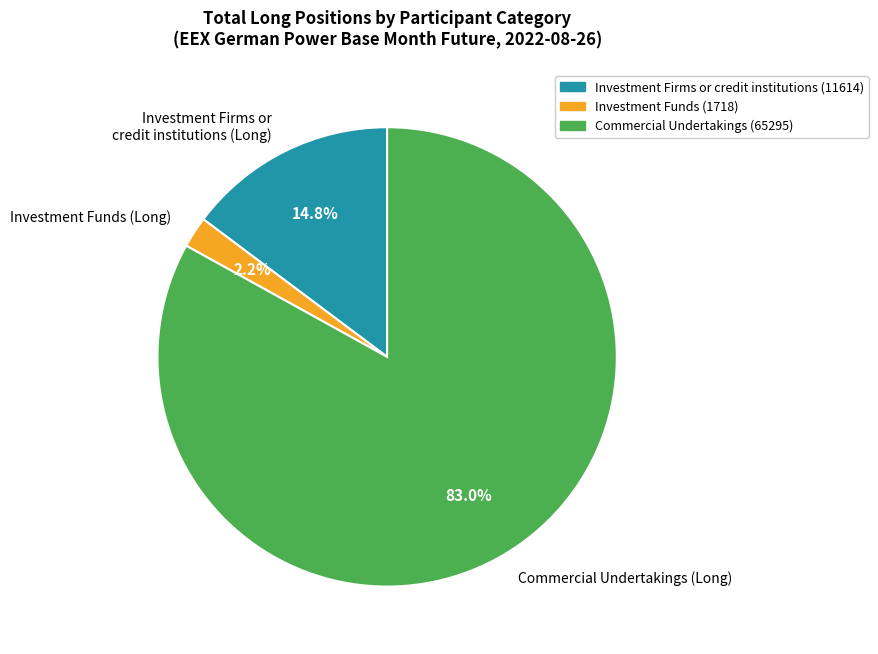

To the nearest percent, what is the average slice percentage?

33%